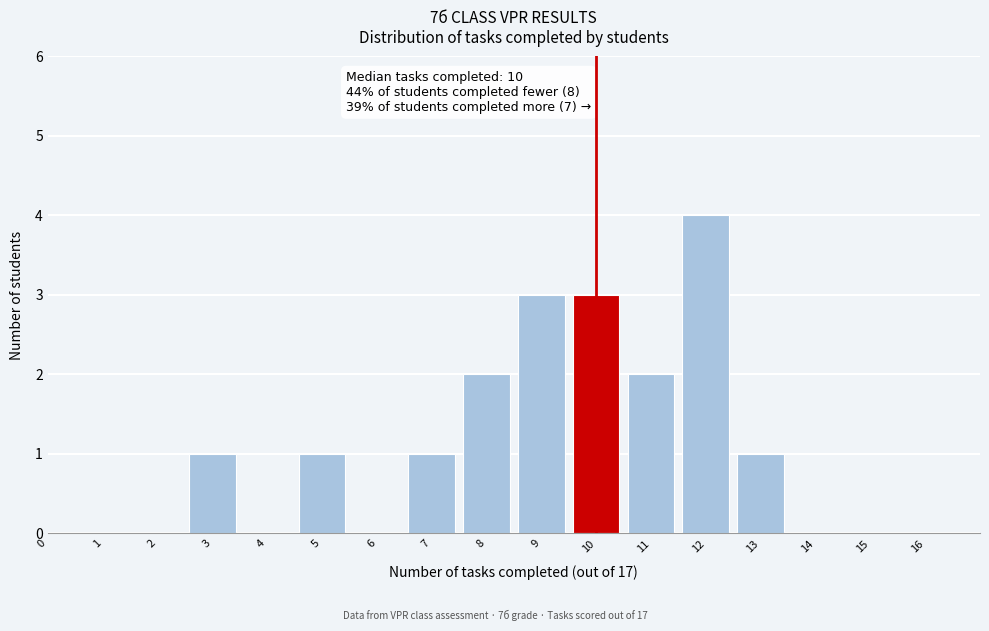

Reading right to left, transcribe all the data shown in this chart.

16=0	15=0	14=0	13=1	12=4	11=2	10=3	9=3	8=2	7=1	6=0	5=1	4=0	3=1	2=0	1=0	0=0